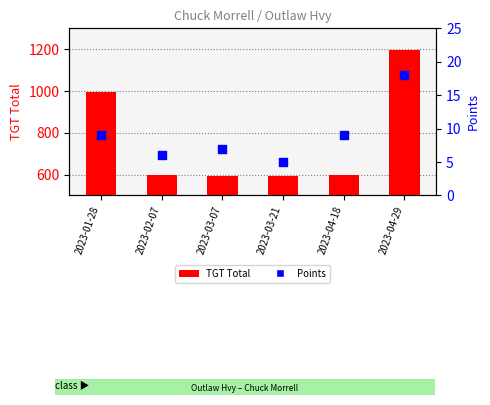

What are all the series names shown in the legend?

TGT Total, Points